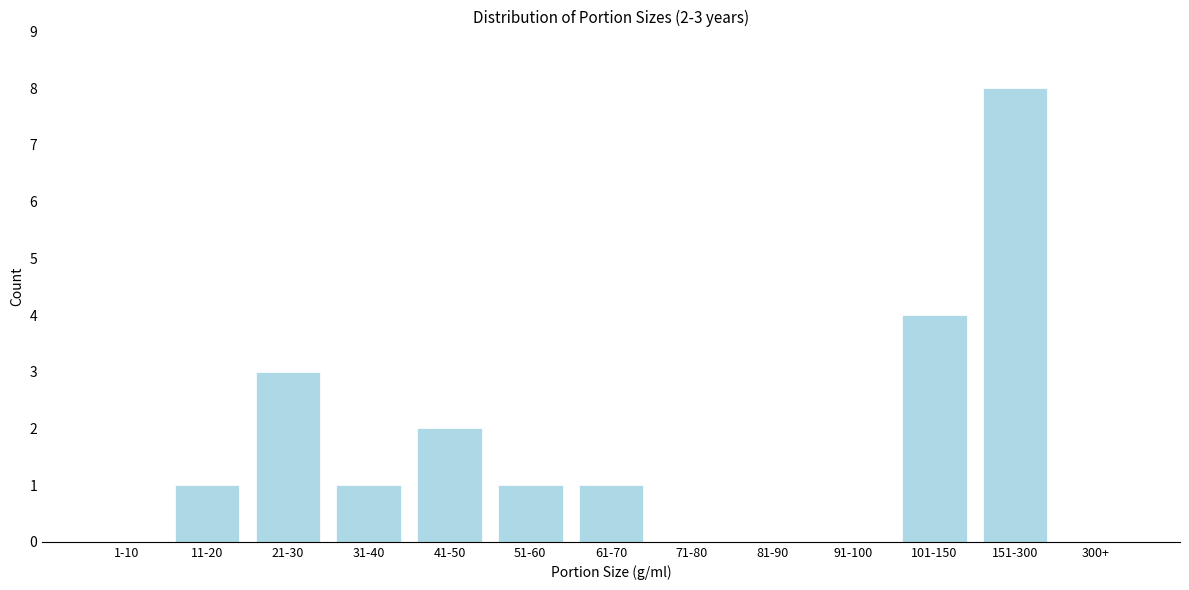

Reading left to right, list all the values displayed in this chart.

1-10=0	11-20=1	21-30=3	31-40=1	41-50=2	51-60=1	61-70=1	71-80=0	81-90=0	91-100=0	101-150=4	151-300=8	300+=0